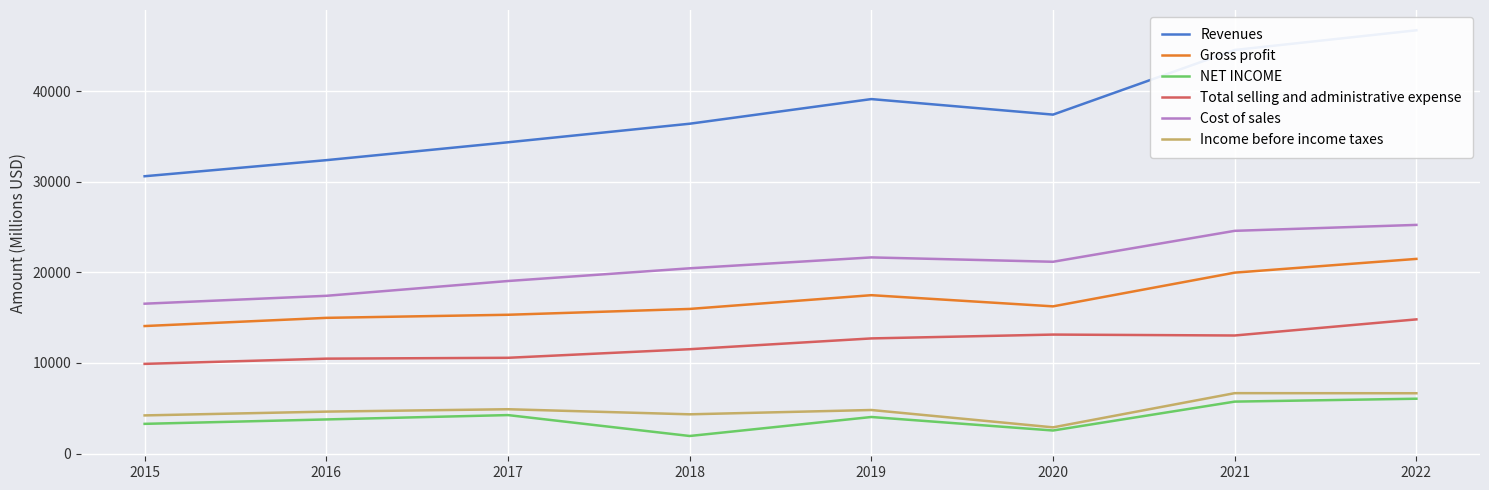

True or false: Income before income taxes has a value of 5026 at 2020.

False